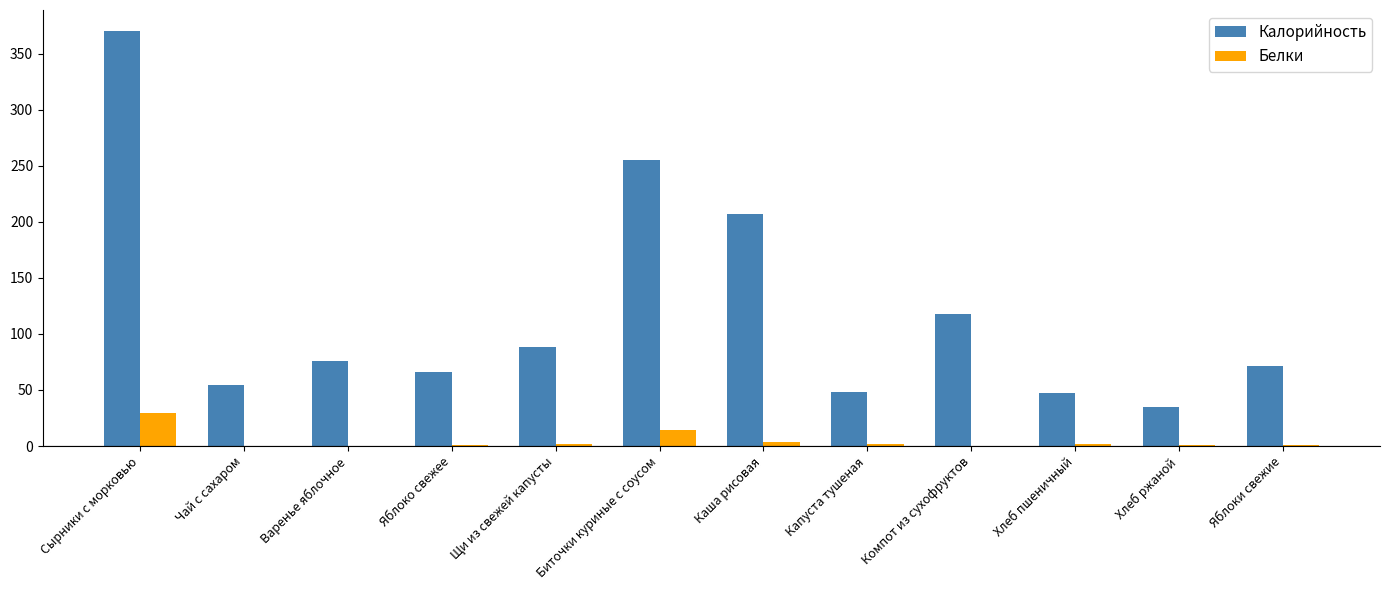

True or false: Калорийность has a value of 34.8 at Хлеб ржаной.

True